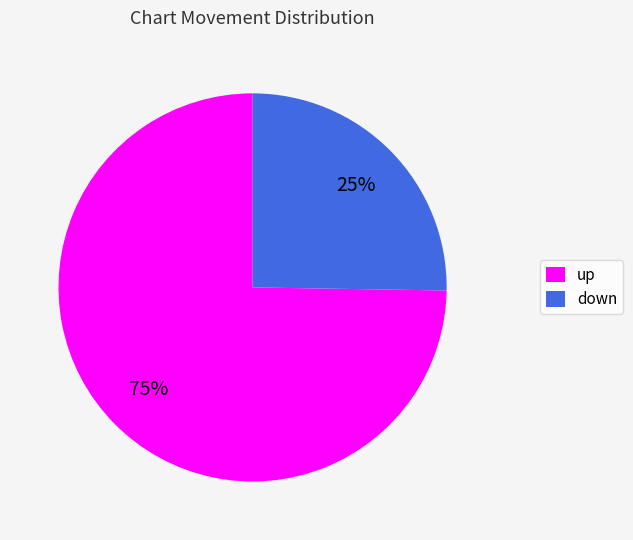

The down slice represents 25% of the pie. True or false?

True